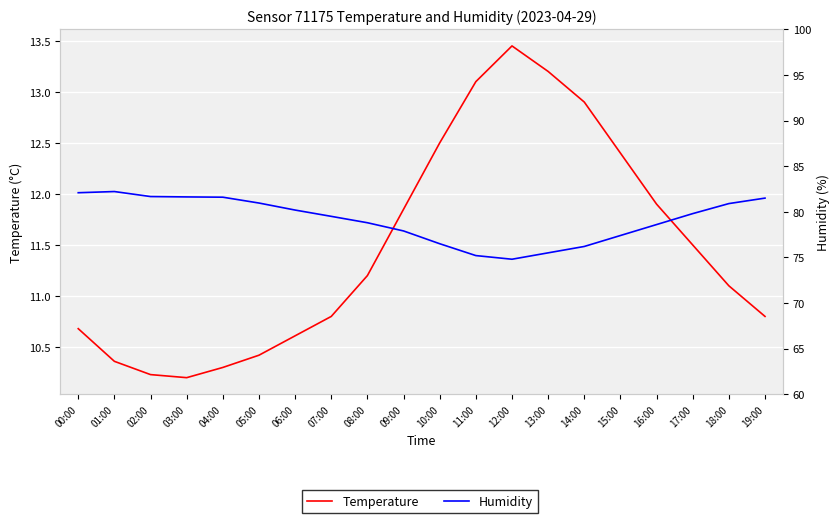

List the labels in order of Temperature value, smallest first.

03:00, 02:00, 04:00, 01:00, 05:00, 06:00, 00:00, 07:00, 19:00, 18:00, 08:00, 17:00, 09:00, 16:00, 15:00, 10:00, 14:00, 11:00, 13:00, 12:00